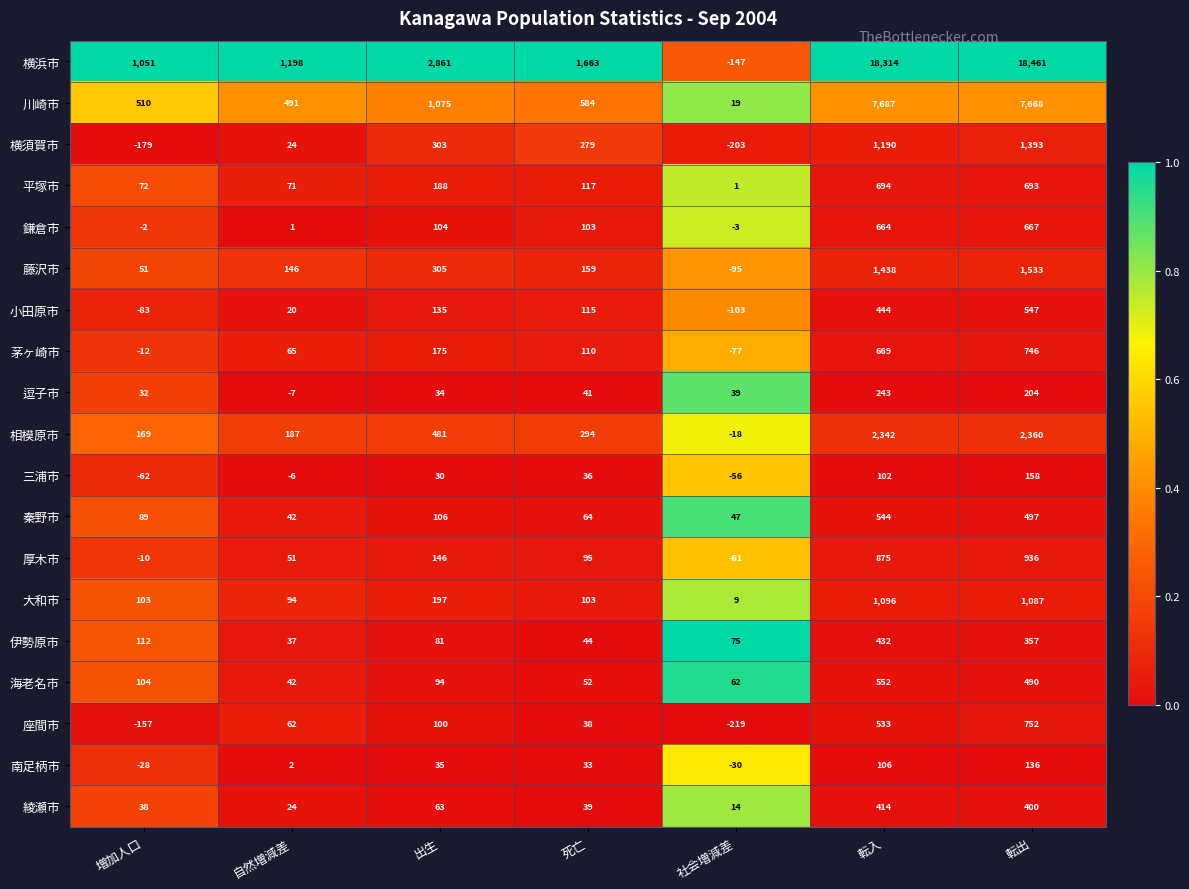

Rank the series at 出生 from highest to lowest value.

横浜市, 川崎市, 相模原市, 藤沢市, 横須賀市, 大和市, 平塚市, 茅ヶ崎市, 厚木市, 小田原市, 秦野市, 鎌倉市, 座間市, 海老名市, 伊勢原市, 綾瀬市, 南足柄市, 逗子市, 三浦市